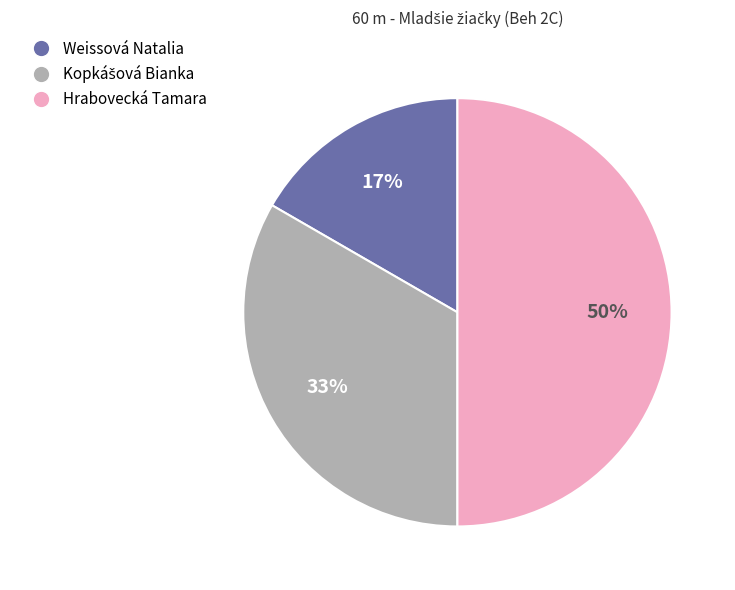

To the nearest percent, what is the combined percentage of Hrabovecká Tamara and Weissová Natalia?

67%